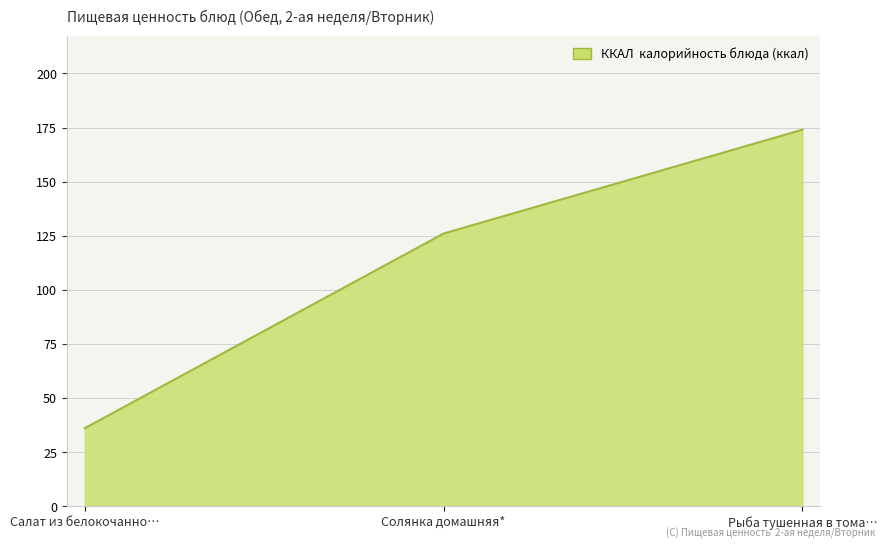

What is the ratio of the value at Рыба тушенная в тома… to the value at Салат из белокочанно…?

4.8